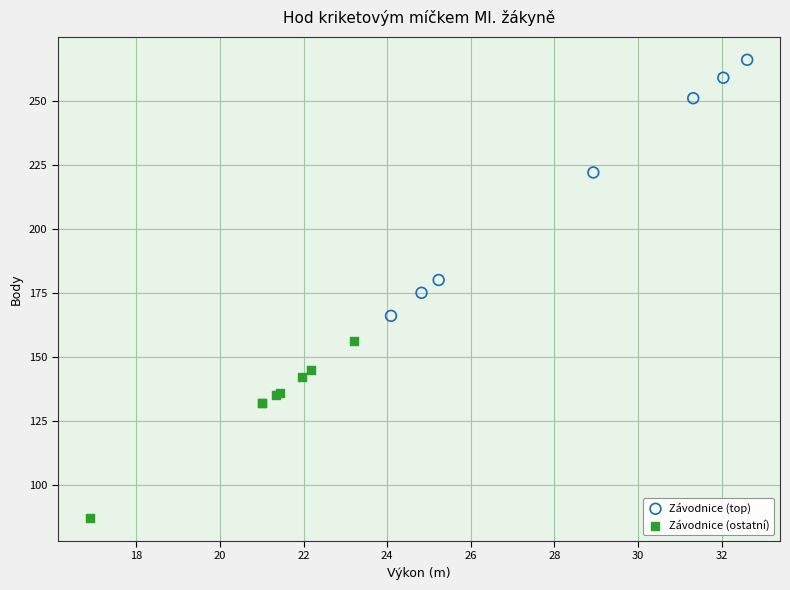

Which series contains the lowest Y value?

Závodnice (ostatní)